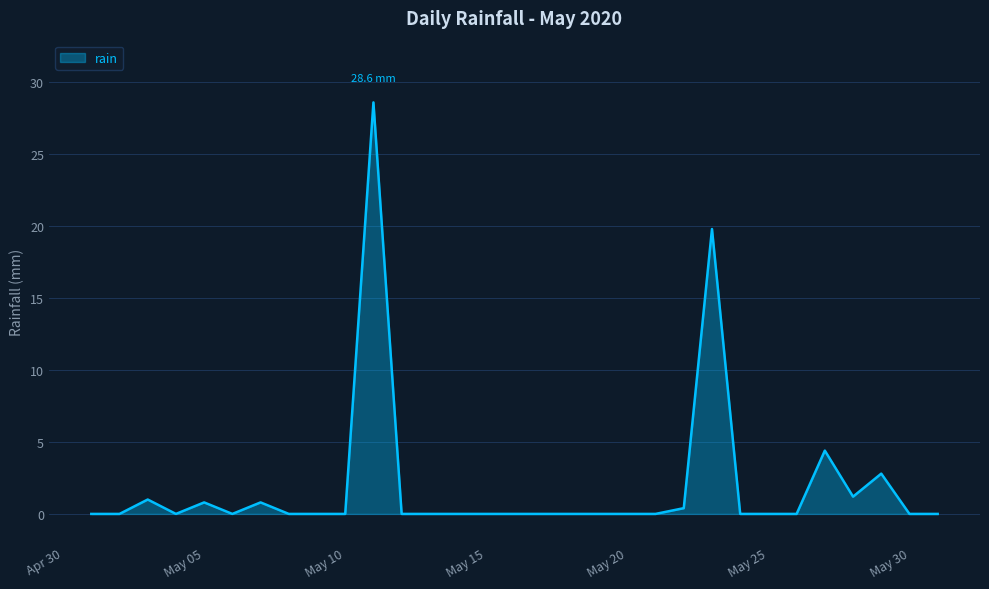

What is the difference between the maximum and minimum values?

28.6